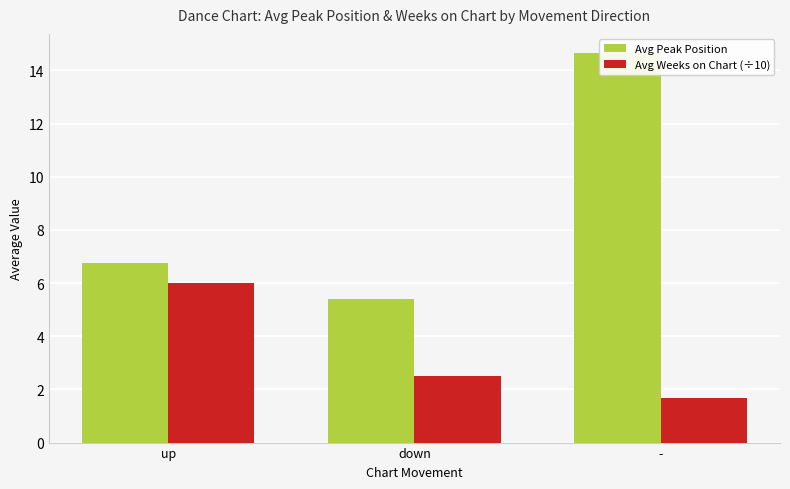

What is the value of the Avg Weeks on Chart (÷10) bar at the 2nd from the left?

2.5